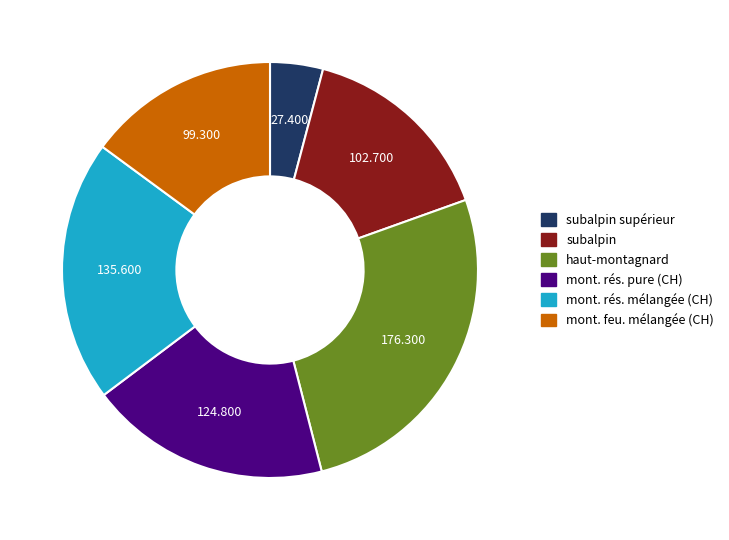

Which has a higher value, mont. feu. mélangée (CH) or subalpin?

subalpin